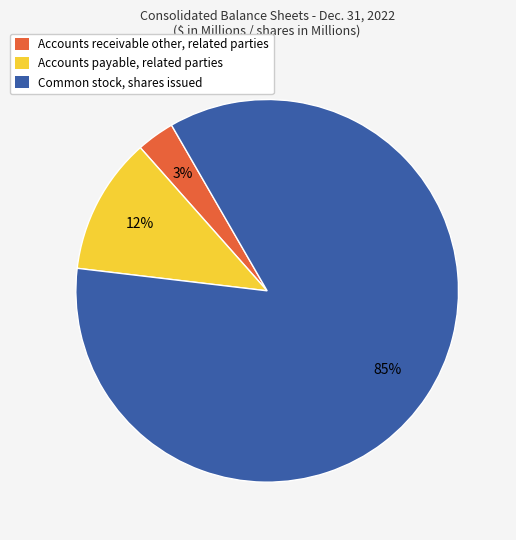

To the nearest percent, what is the combined percentage of Accounts payable, related parties and Accounts receivable other, related parties?

15%